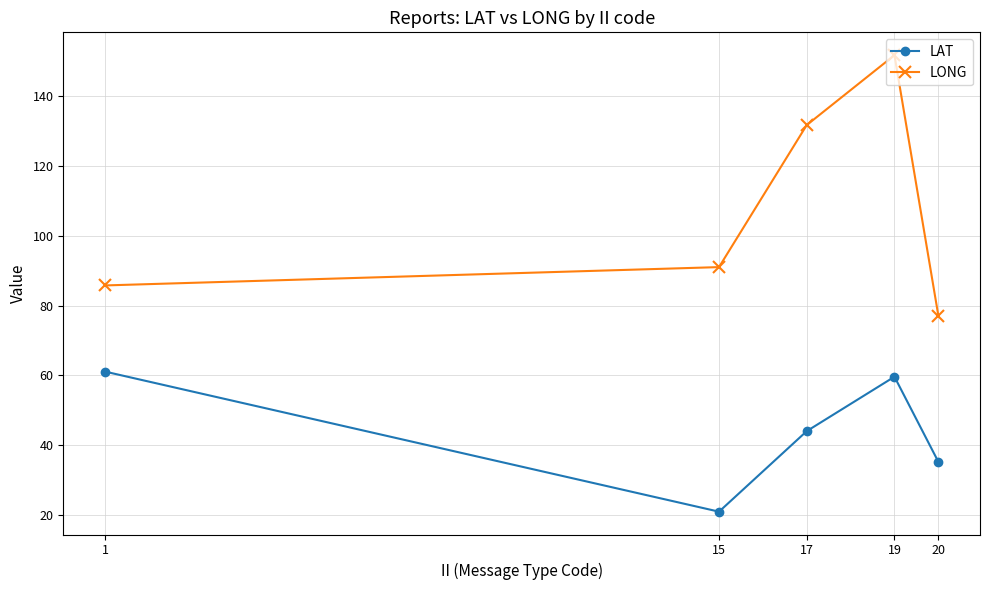

What is the average value of the LAT series?

44.2